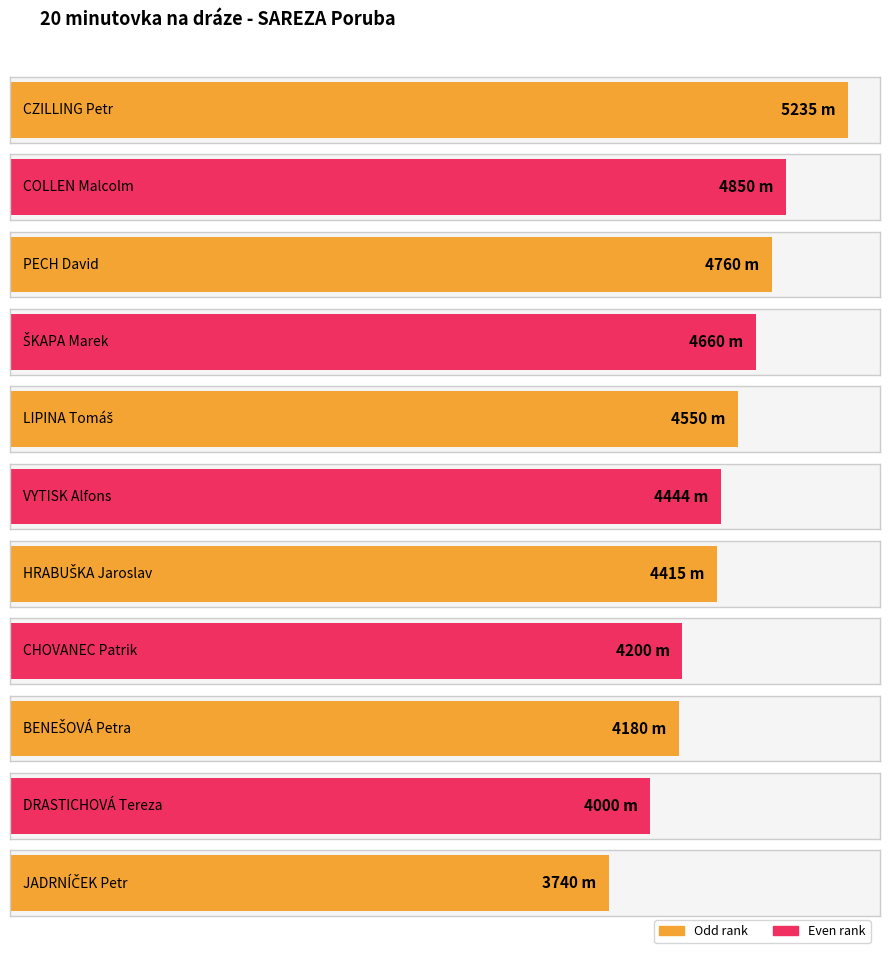

What is the maximum value shown in the chart?

5235